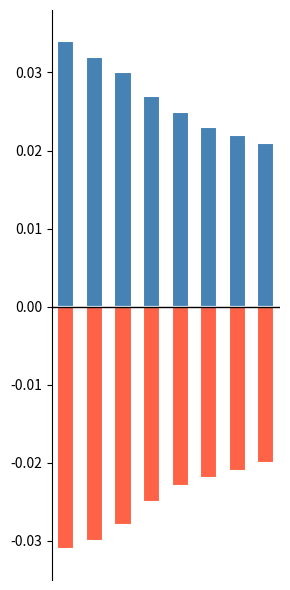

Which series has the widest spread of values?

Positive